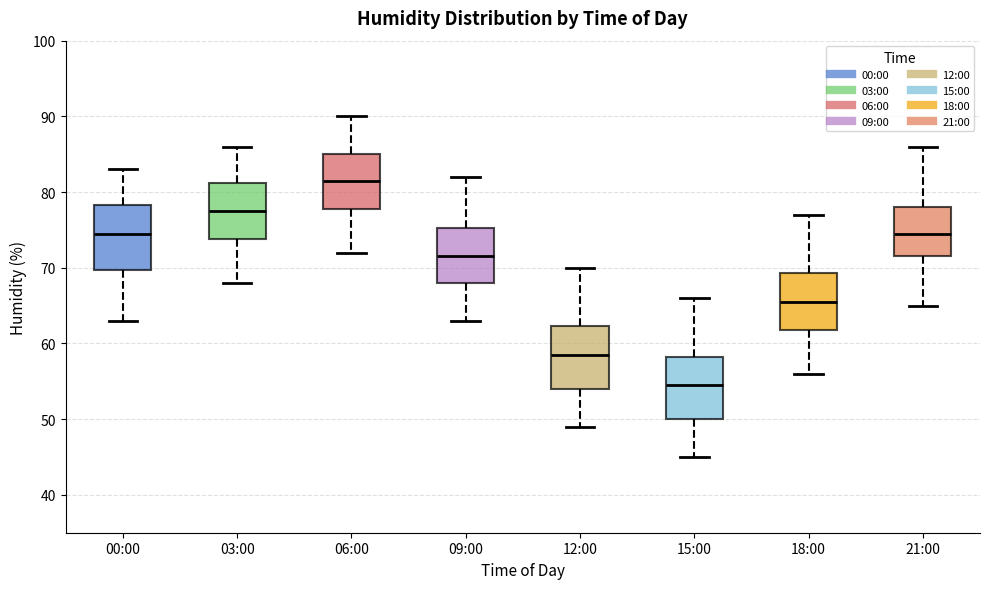

Reading left to right, read every box against the y-axis: the position of its median line, the range the box covers, and the ends of its whiskers. The values are not printed on the chart, so give them approximately, as read against the axis.

00:00: median 75, box 70 to 78, whiskers 63 to 83
03:00: median 78, box 74 to 81, whiskers 68 to 86
06:00: median 82, box 78 to 85, whiskers 72 to 90
09:00: median 72, box 68 to 75, whiskers 63 to 82
12:00: median 59, box 54 to 62, whiskers 49 to 70
15:00: median 55, box 50 to 58, whiskers 45 to 66
18:00: median 66, box 62 to 69, whiskers 56 to 77
21:00: median 75, box 72 to 78, whiskers 65 to 86